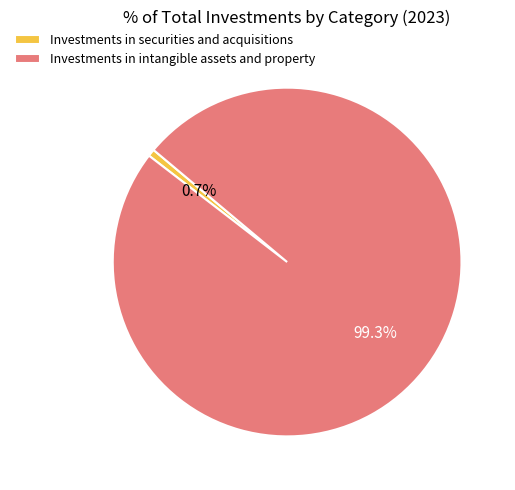

To the nearest percent, what percentage of the pie is Investments in intangible assets and property?

99%